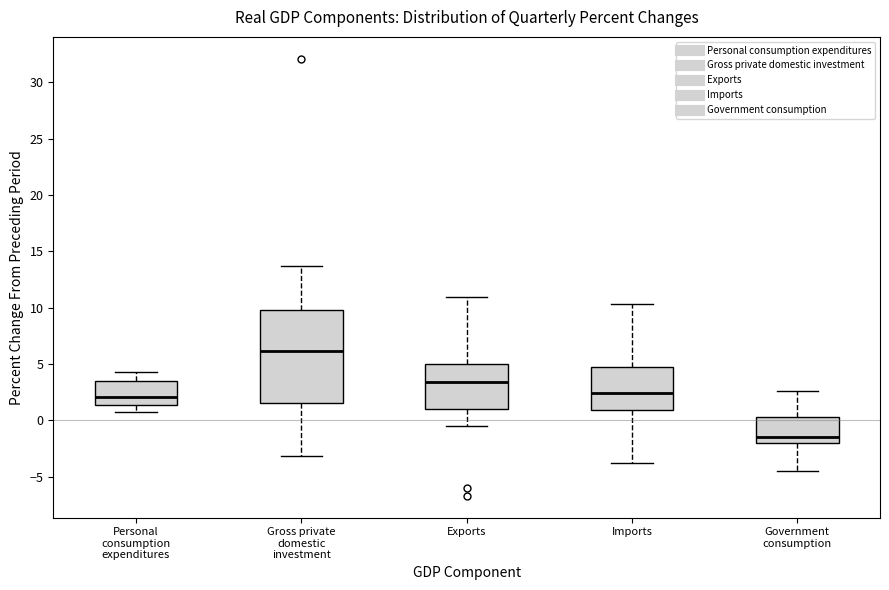

Which box's median line is the highest?

Gross private domestic investment